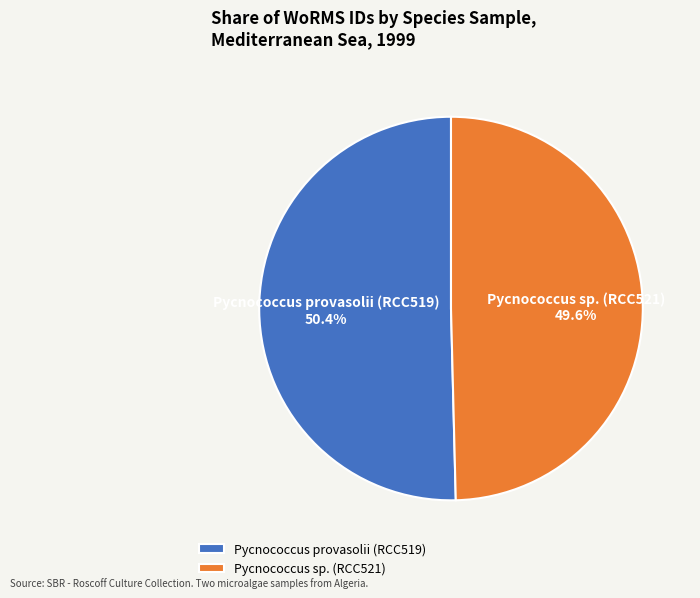

What portion of the pie excludes Pycnococcus provasolii (RCC519)?

49.6%